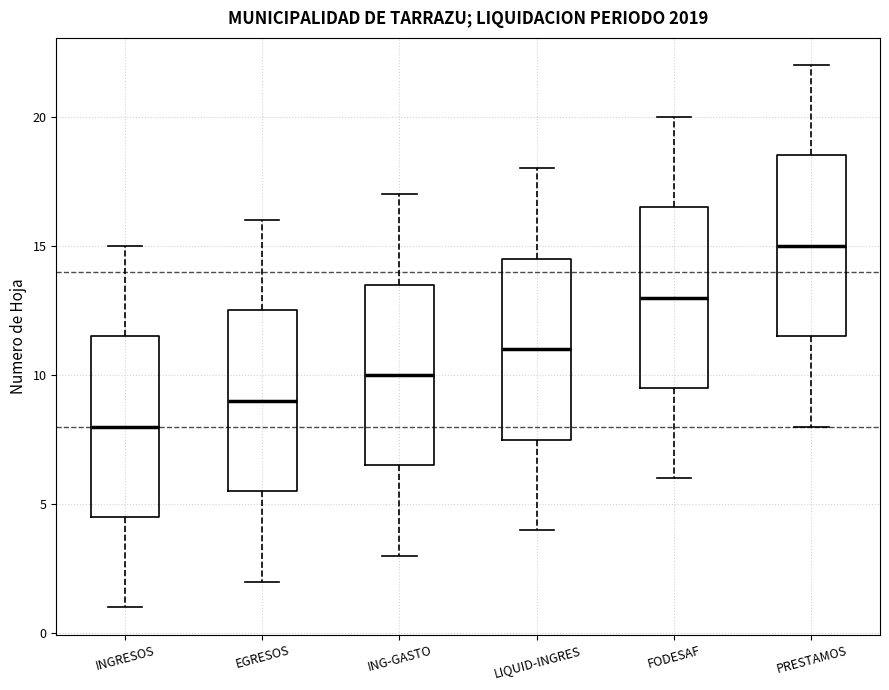

Which box has the lowest median line?

INGRESOS